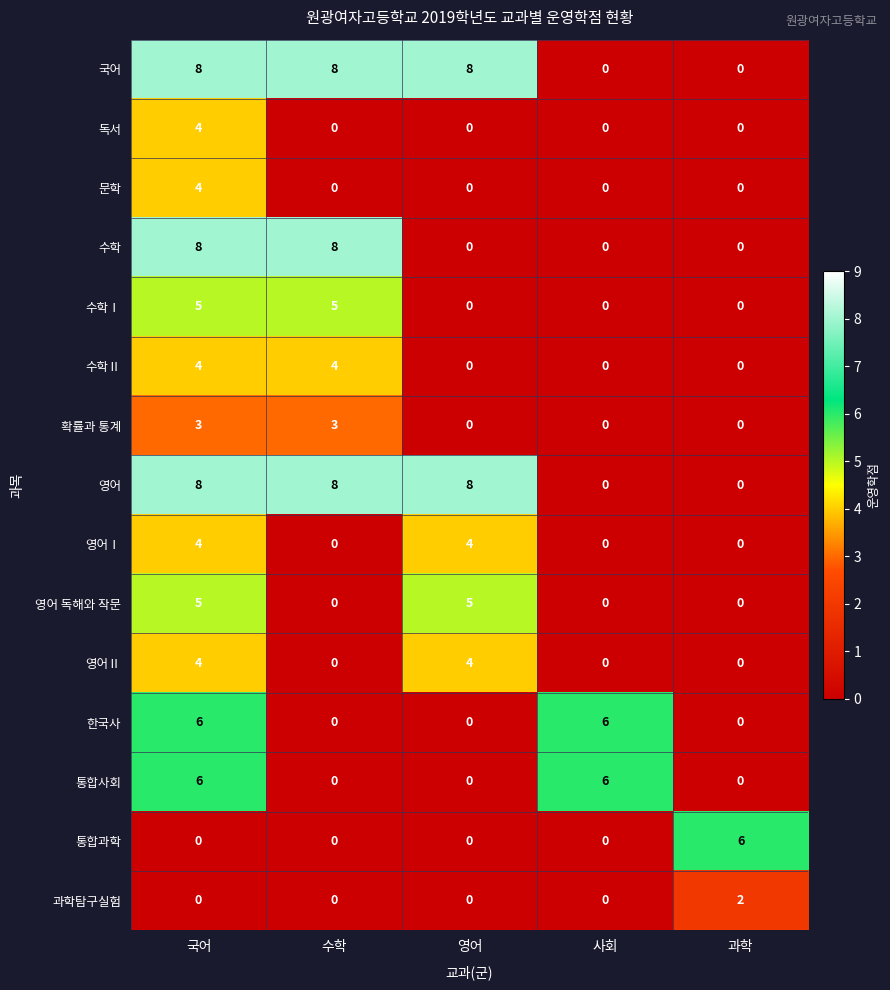

What is the total value across all series at 국어?

69